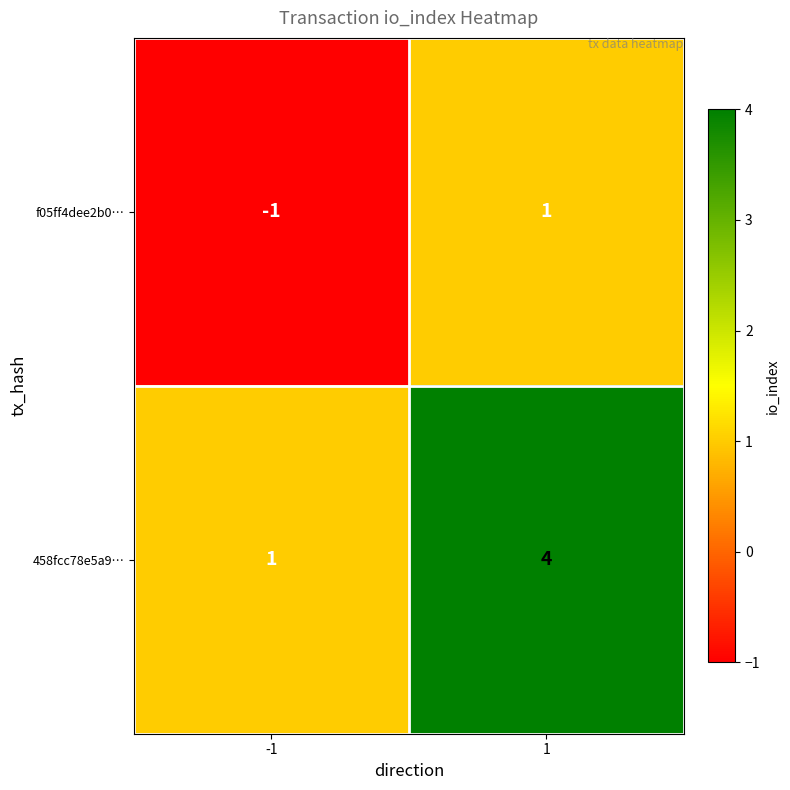

Rank the series by their average value, from highest to lowest.

458fcc78e5a9…, f05ff4dee2b0…